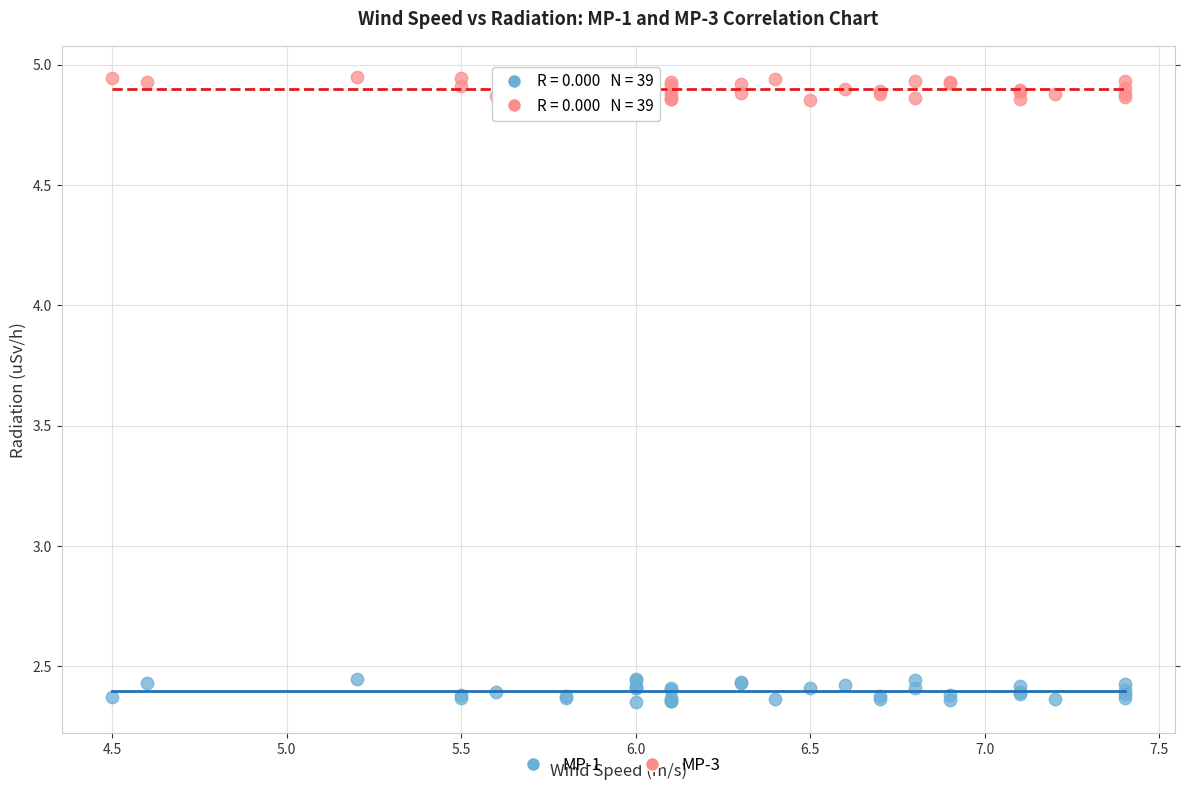

What is the X range (max minus min) for the scatter plot?

2.9